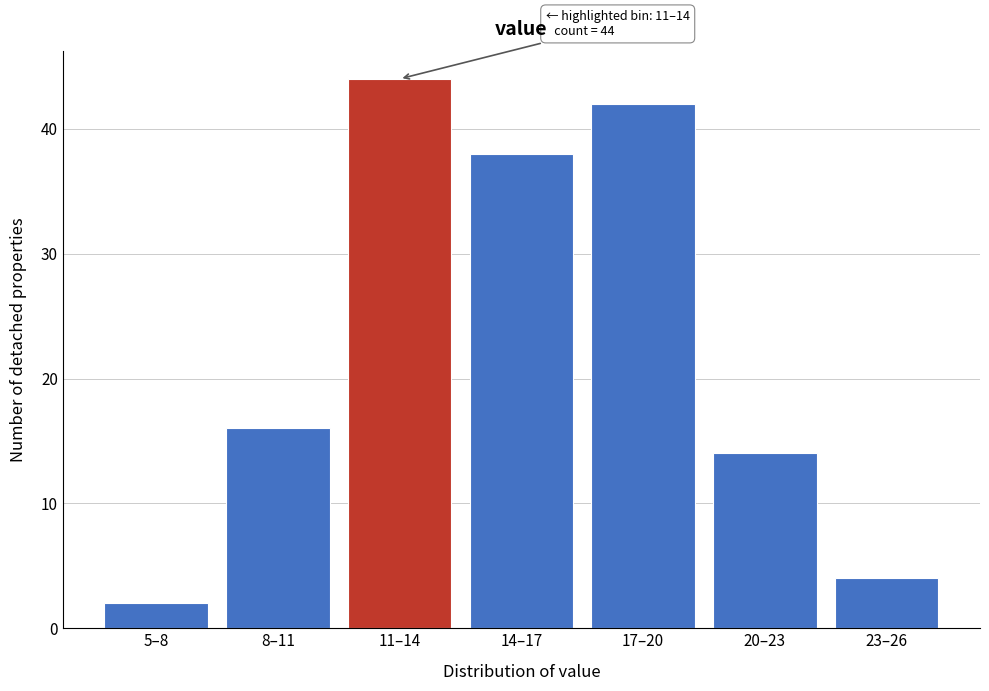

Reading right to left, list all the values displayed in this chart.

4	14	42	38	44	16	2